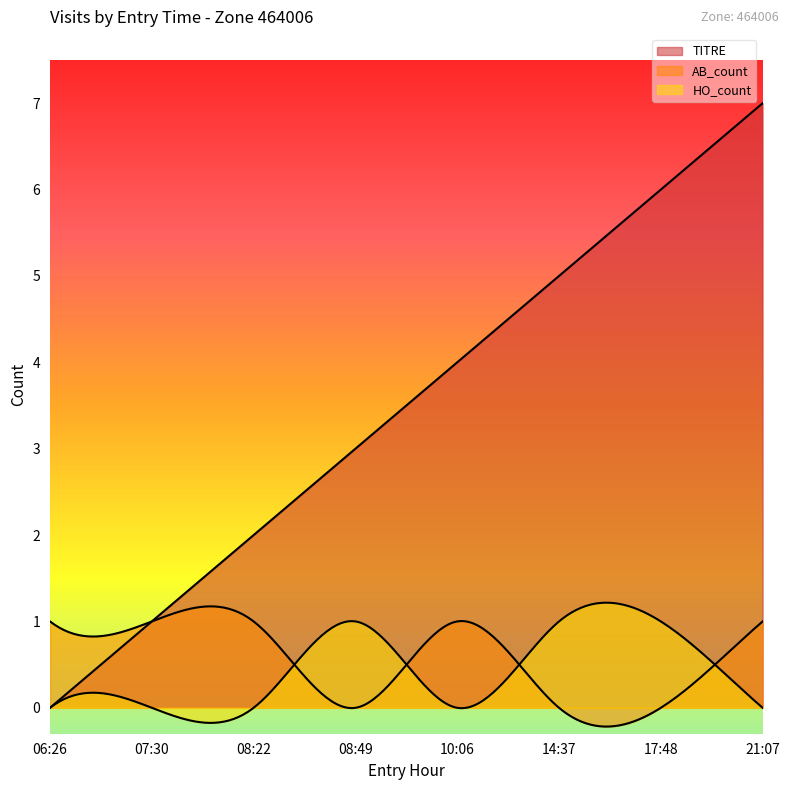

What is the maximum value shown in the chart?

7